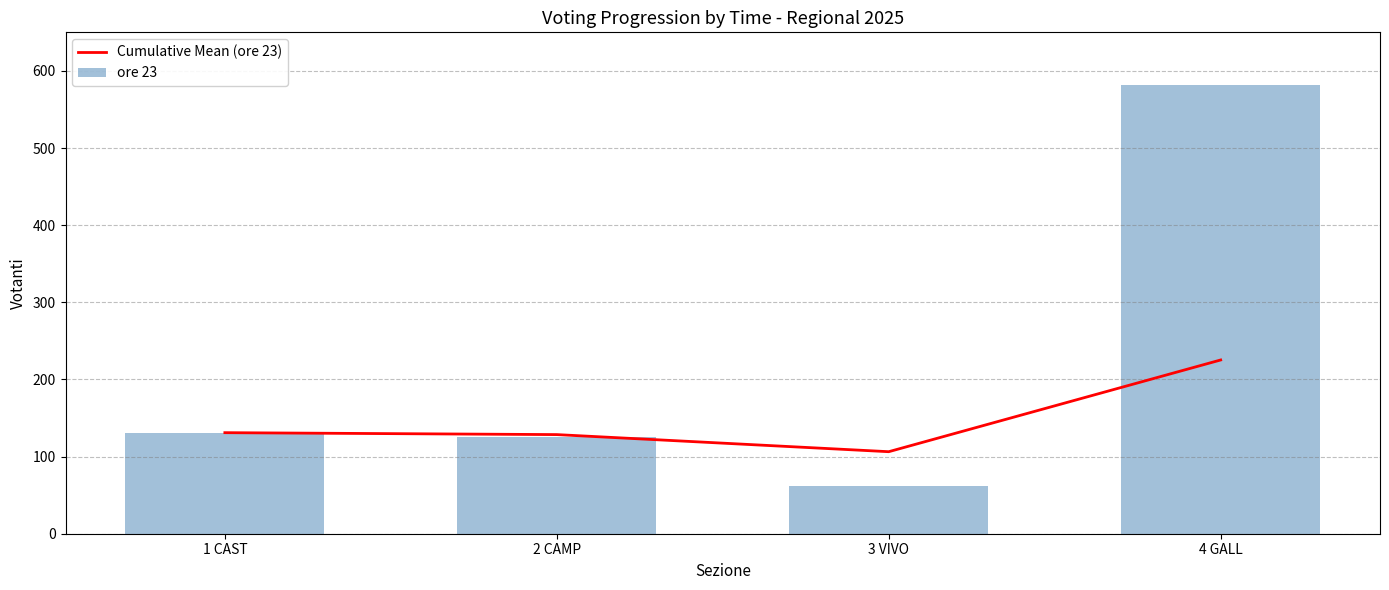

Which series has the largest range (max minus min)?

ore 23